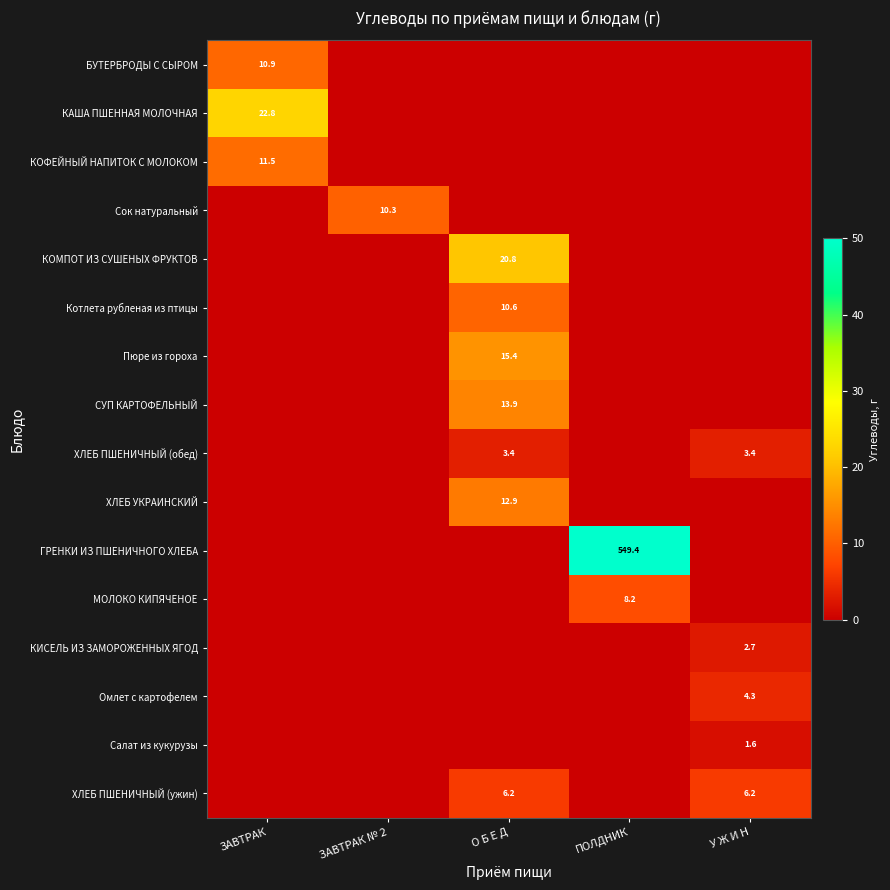

Is it true that ГРЕНКИ ИЗ ПШЕНИЧНОГО ХЛЕБА equals 0.0 at ЗАВТРАК?

True